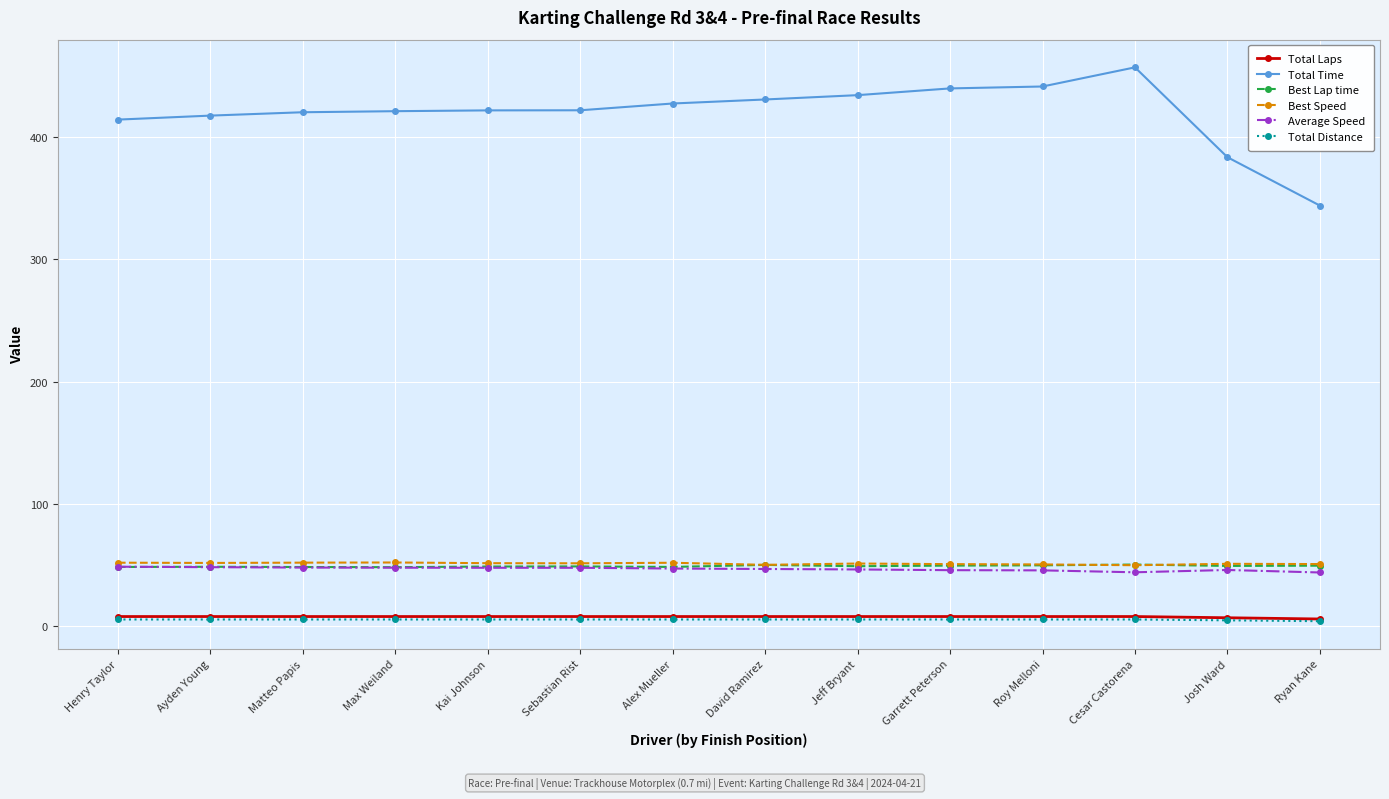

True or false: Total Laps and Average Speed intersect in this chart.

False